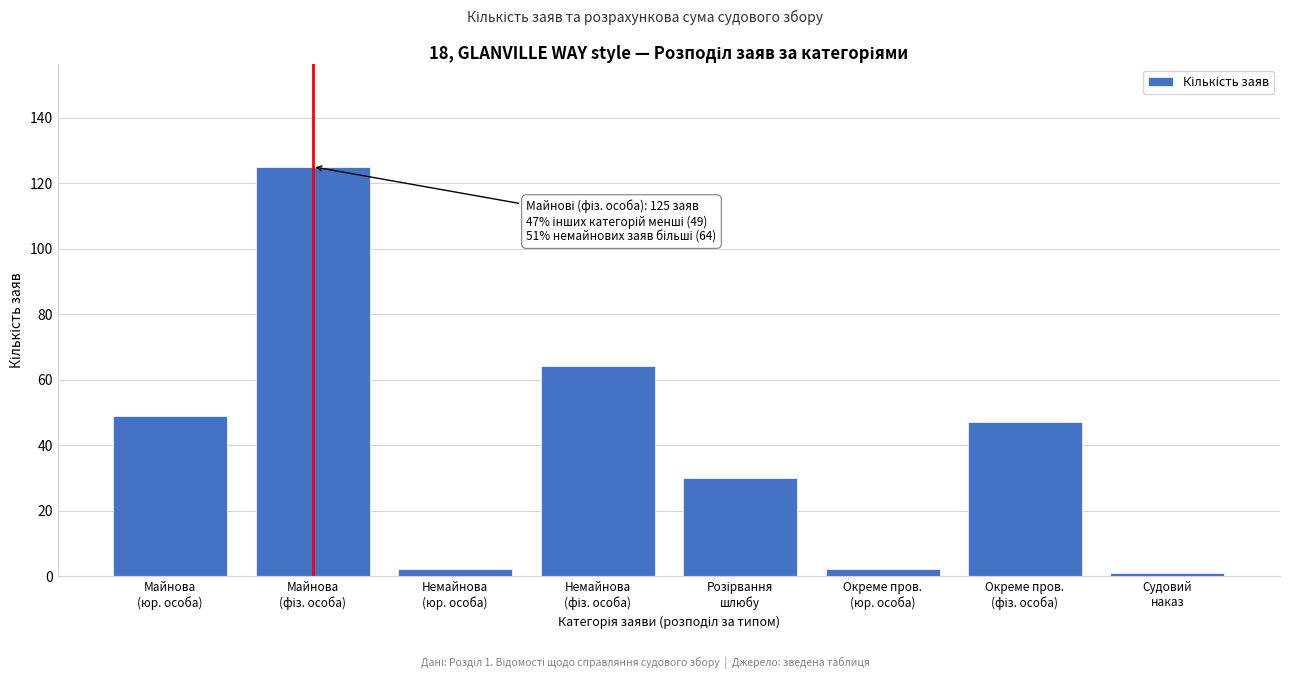

Reading left to right, what are all the values shown in this chart?

49	125	2	64	30	2	47	1